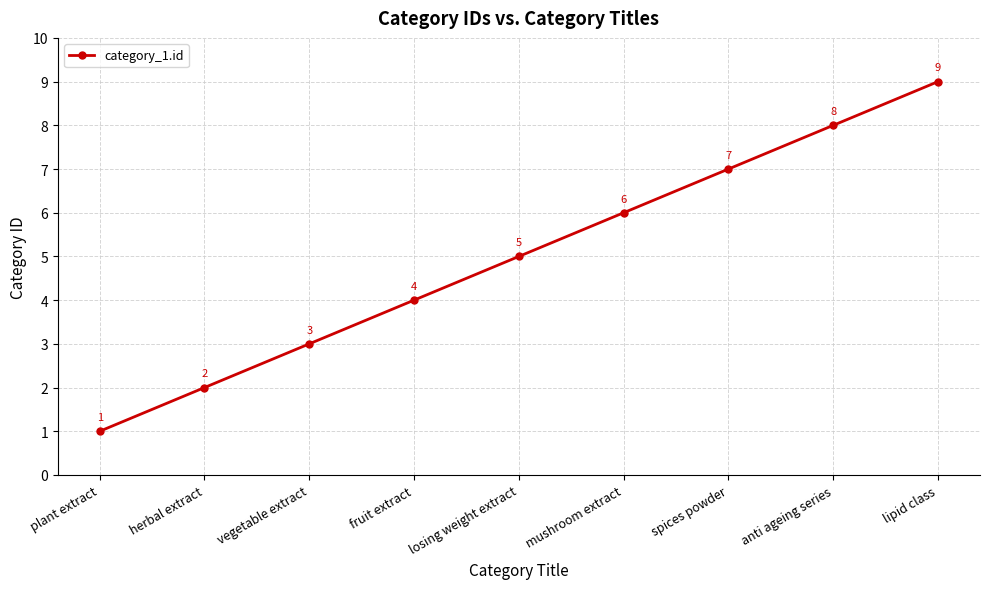

Reading left to right, what are all the values shown in this chart?

plant extract=1	herbal extract=2	vegetable extract=3	fruit extract=4	losing weight extract=5	mushroom extract=6	spices powder=7	anti ageing series=8	lipid class=9